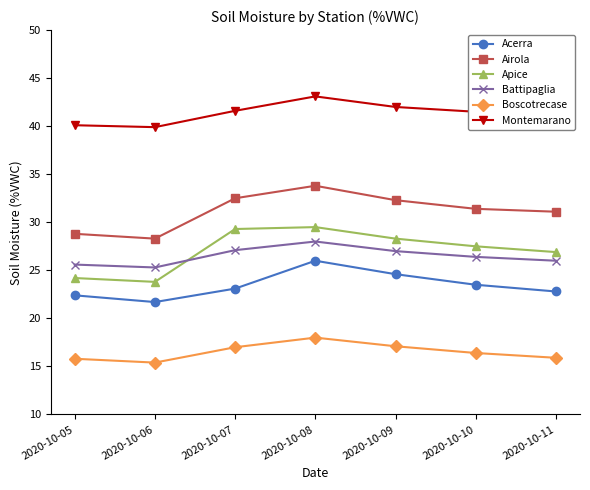

Which series has the widest spread of values?

Apice